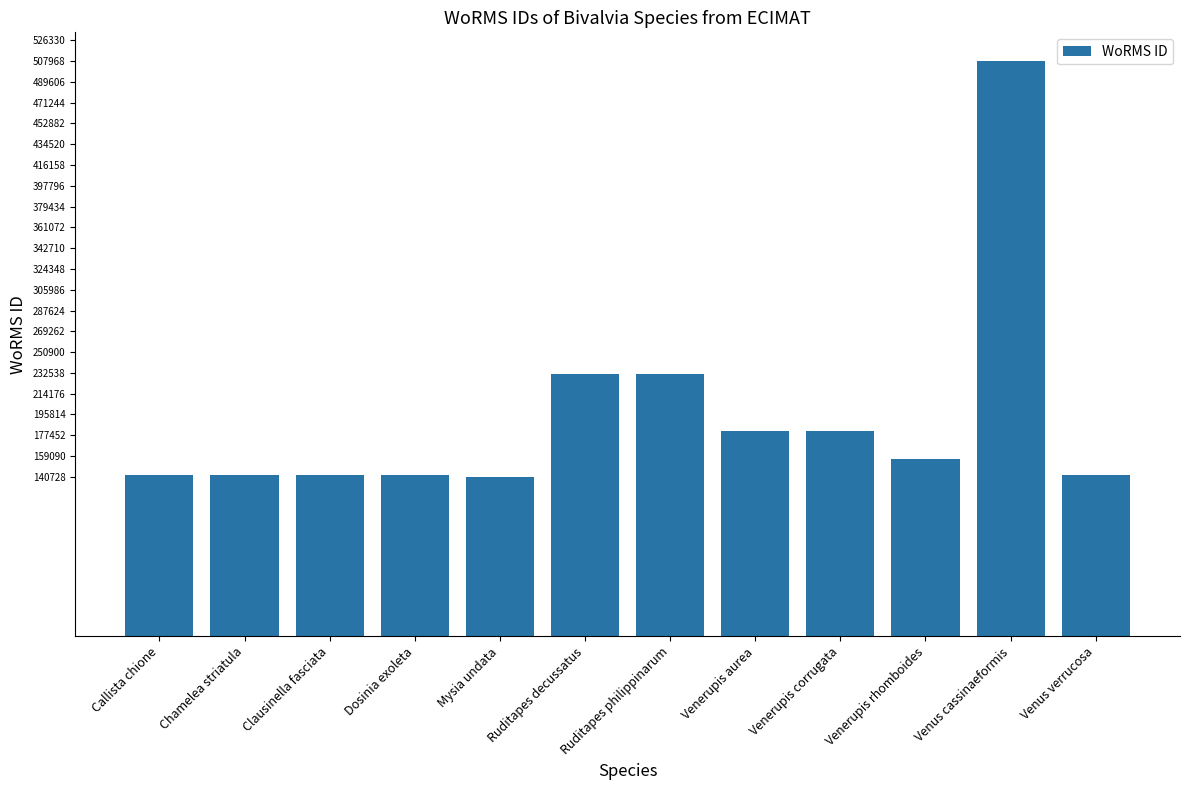

What is the greatest value displayed?

507986